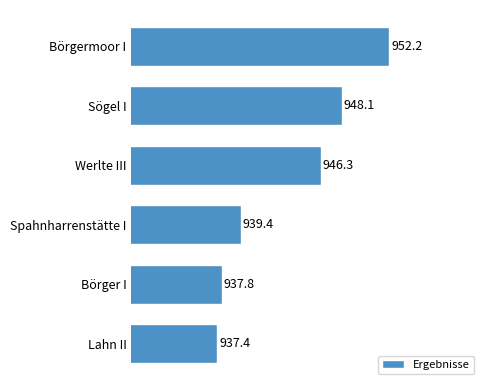

Where is the data nearest to the value 944?

Werlte III